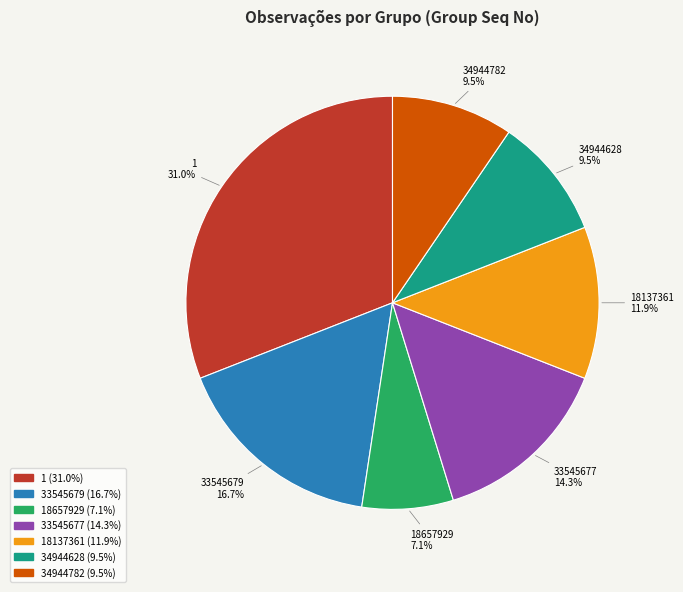

Is there a majority slice in this chart?

No